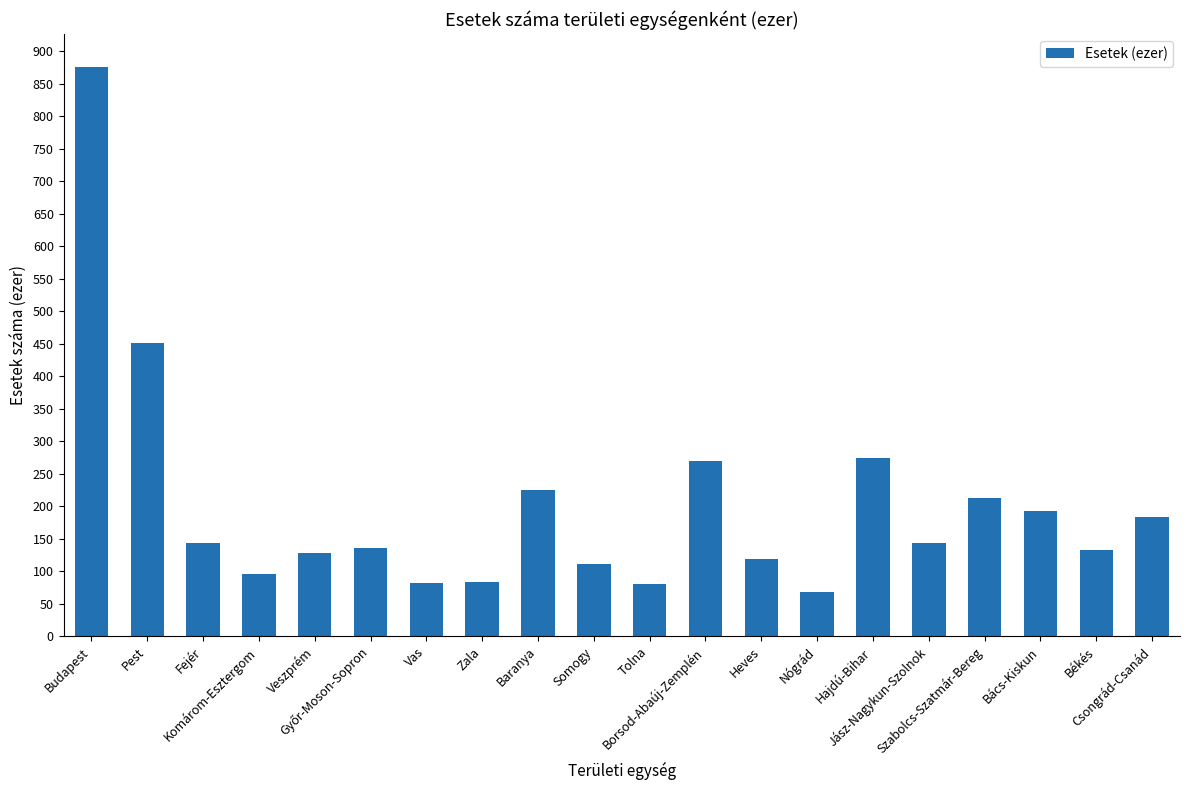

The value at Somogy is 110.5. True or false?

True